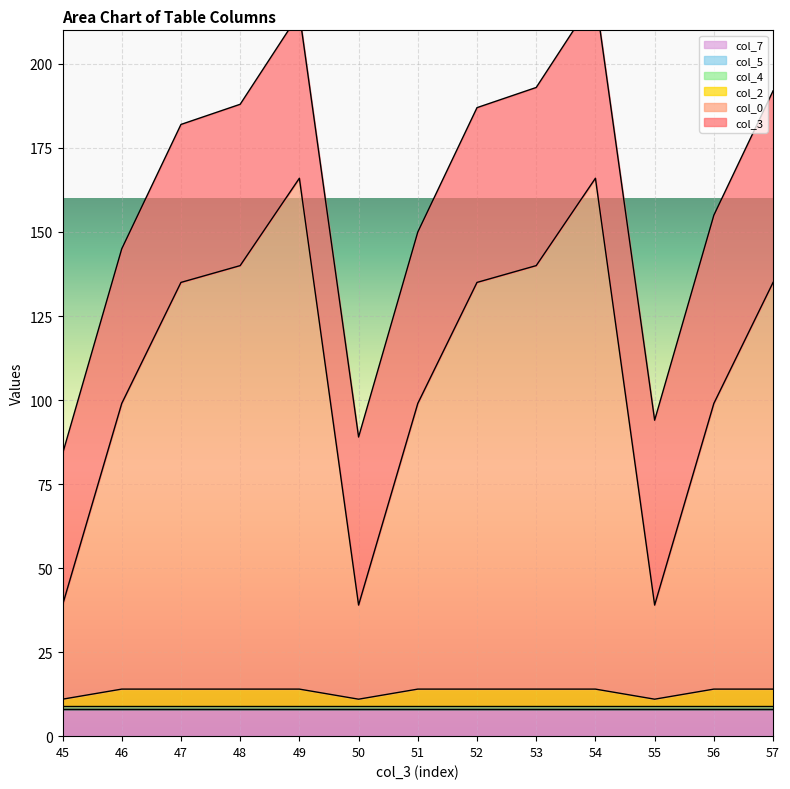

At which category does col_2 reach its first local valley?

50